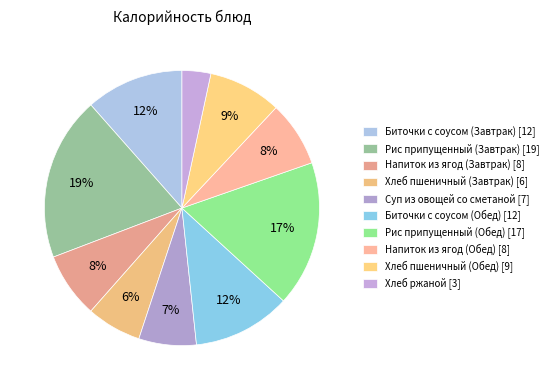

Count the number of slices in the pie.

10